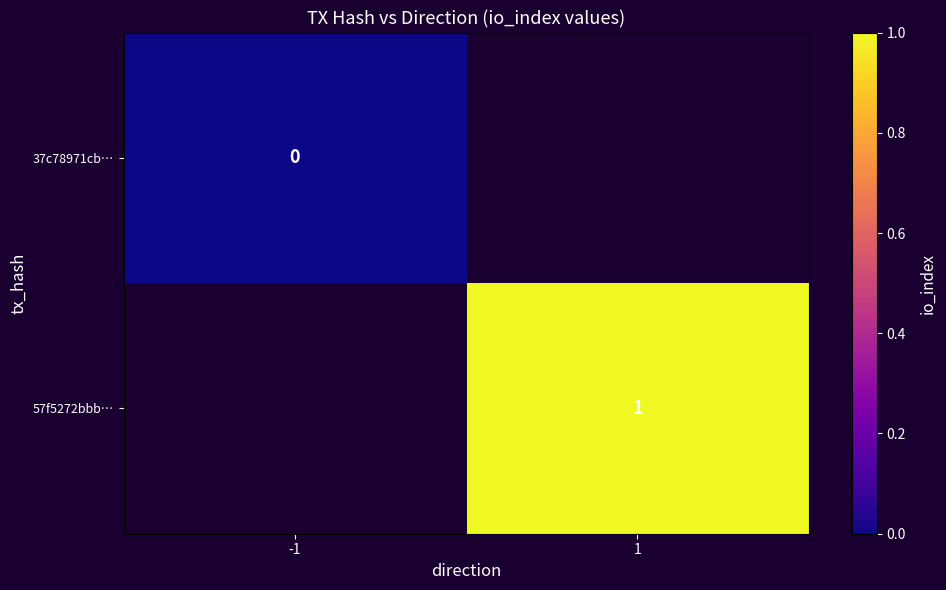

True or false: 57f5272bbb… has a value of 2 at 1.

False